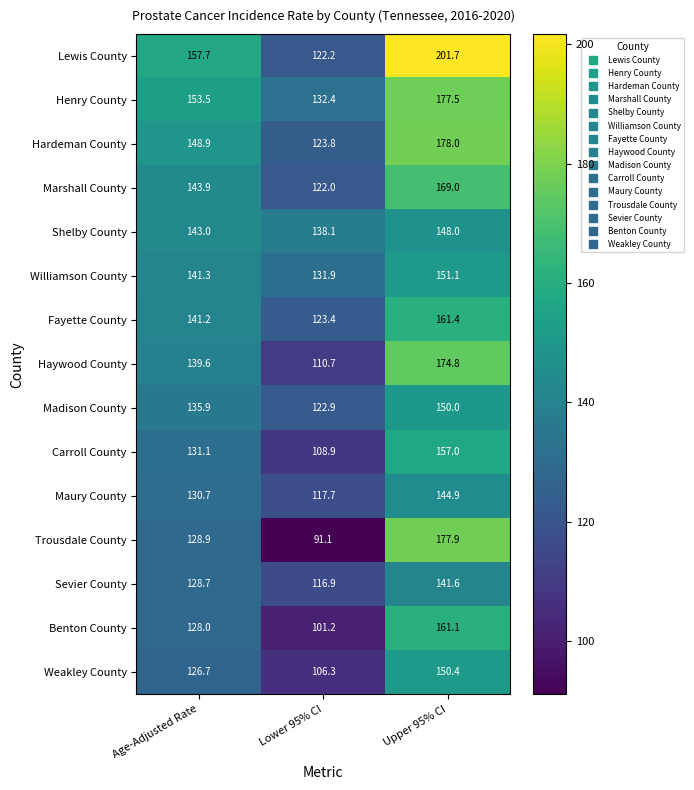

At Lower 95% CI, list the series in order from largest to smallest.

Shelby County, Henry County, Williamson County, Hardeman County, Fayette County, Madison County, Lewis County, Marshall County, Maury County, Sevier County, Haywood County, Carroll County, Weakley County, Benton County, Trousdale County